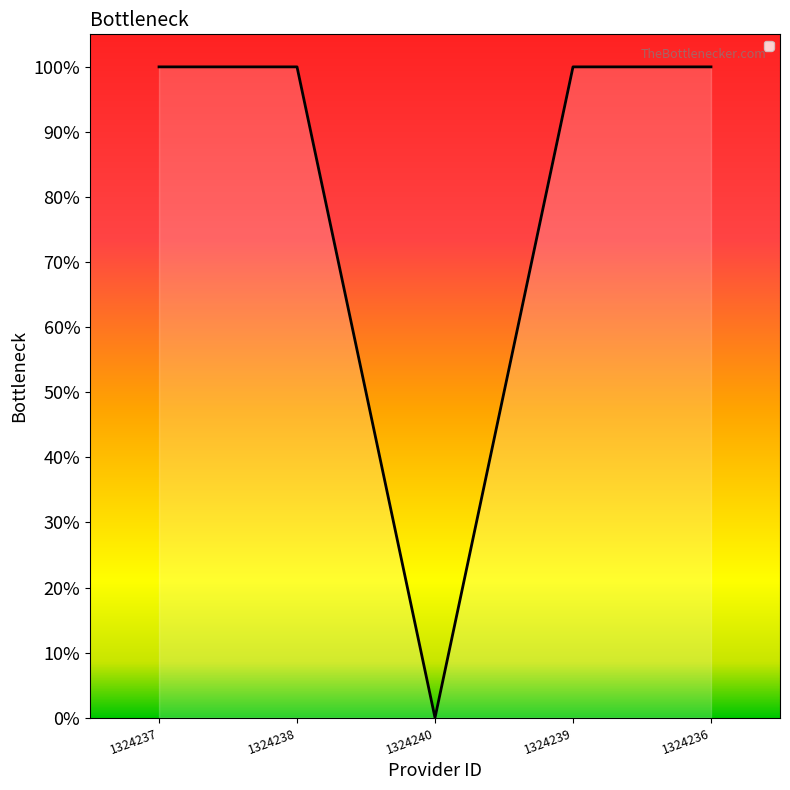

What is the label of the 5th point from the right?

1324237